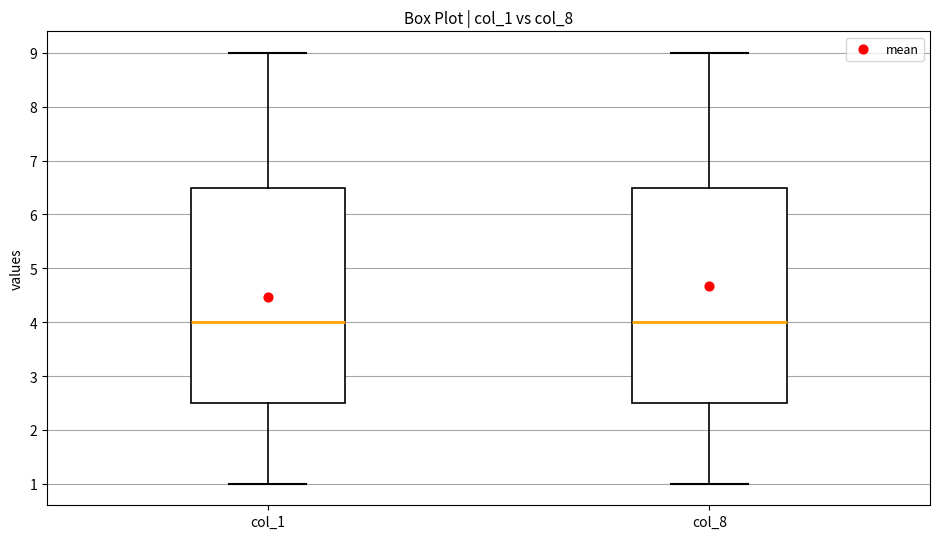

Reading left to right, read every box against the y-axis: the position of its median line, the range the box covers, and the ends of its whiskers. The values are not printed on the chart, so give them approximately, as read against the axis.

col_1: median 4.0, box 2.5 to 6.5, whiskers 1.0 to 9.0
col_8: median 4.0, box 2.5 to 6.5, whiskers 1.0 to 9.0